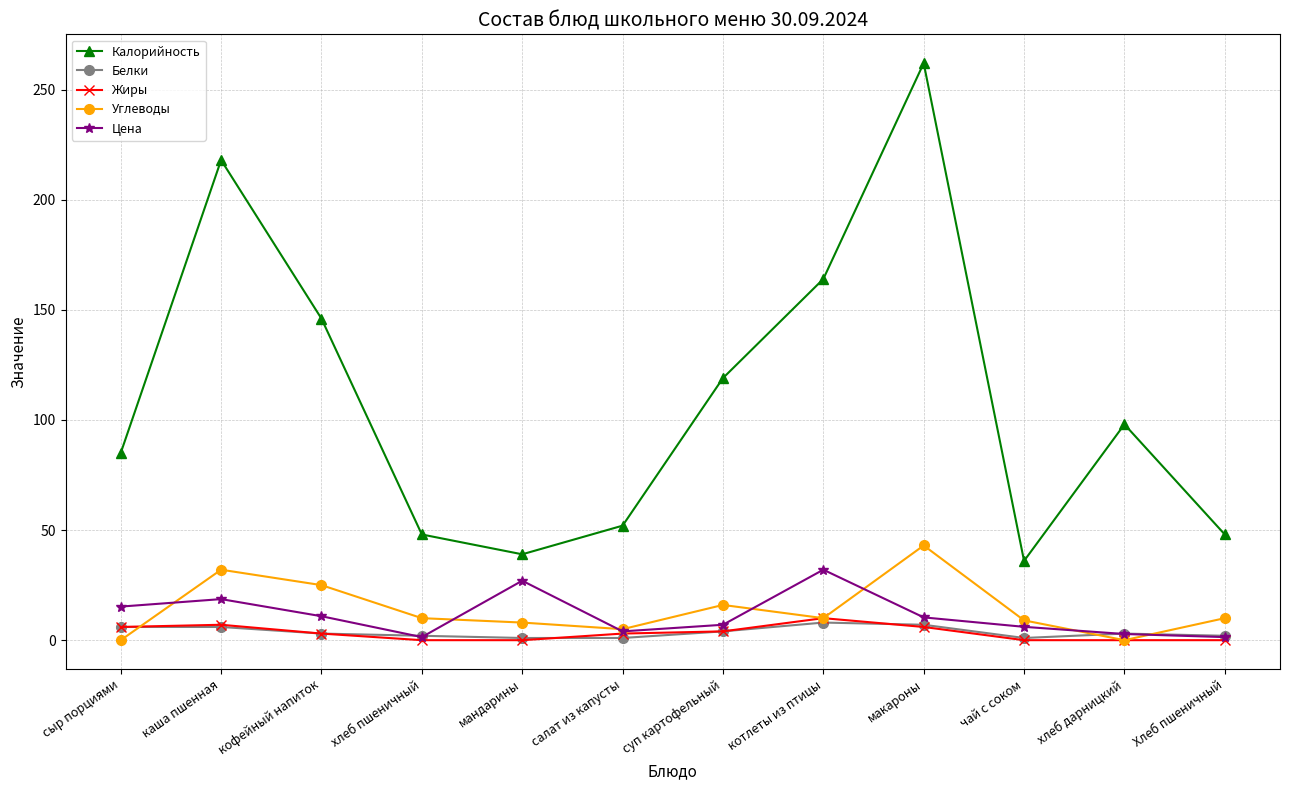

Which series changed the most between кофейный напиток and Хлеб пшеничный?

Калорийность